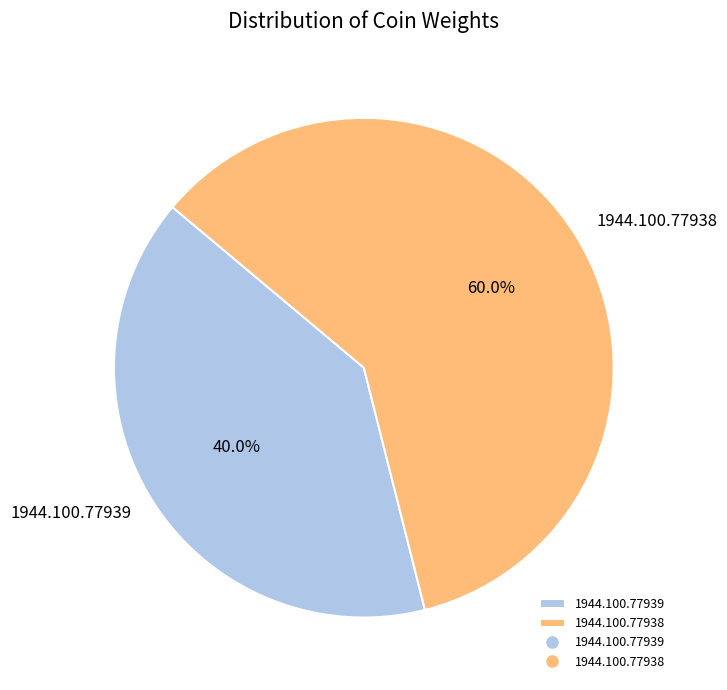

Combined, what portion of the pie is 1944.100.77938 and 1944.100.77939?

100.0%